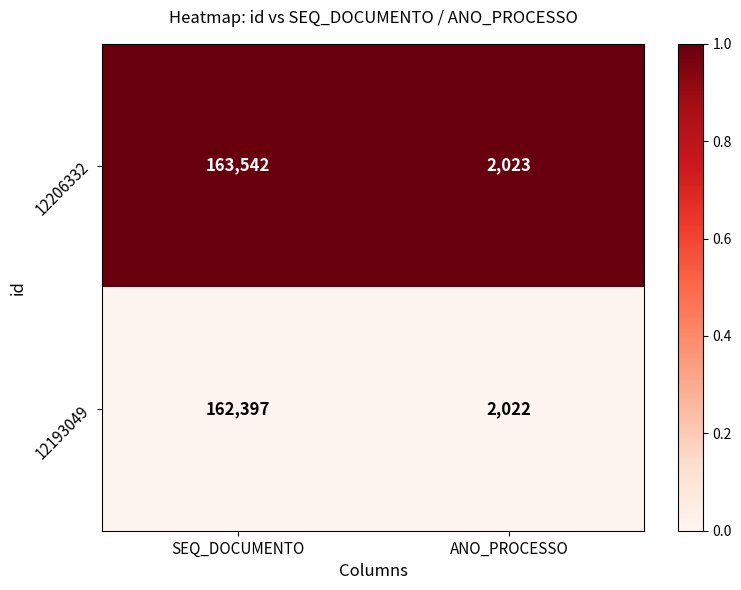

Where is 12193049 nearest to the value 82209?

ANO_PROCESSO